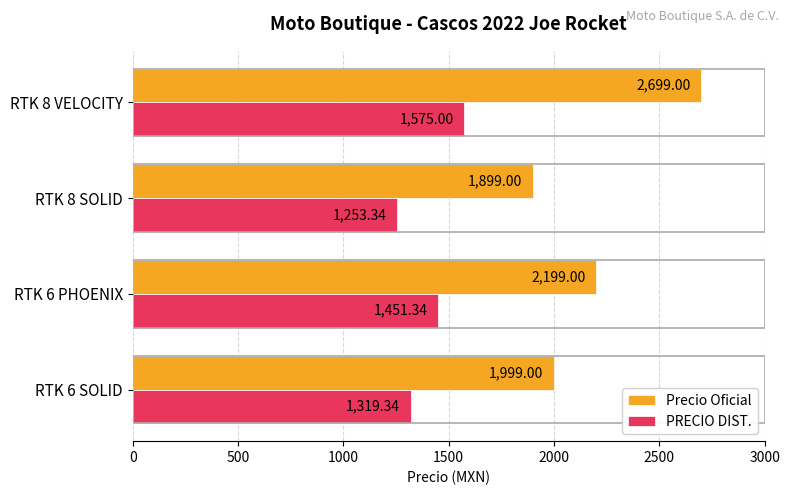

How many data points in PRECIO DIST. are above 1451?

2